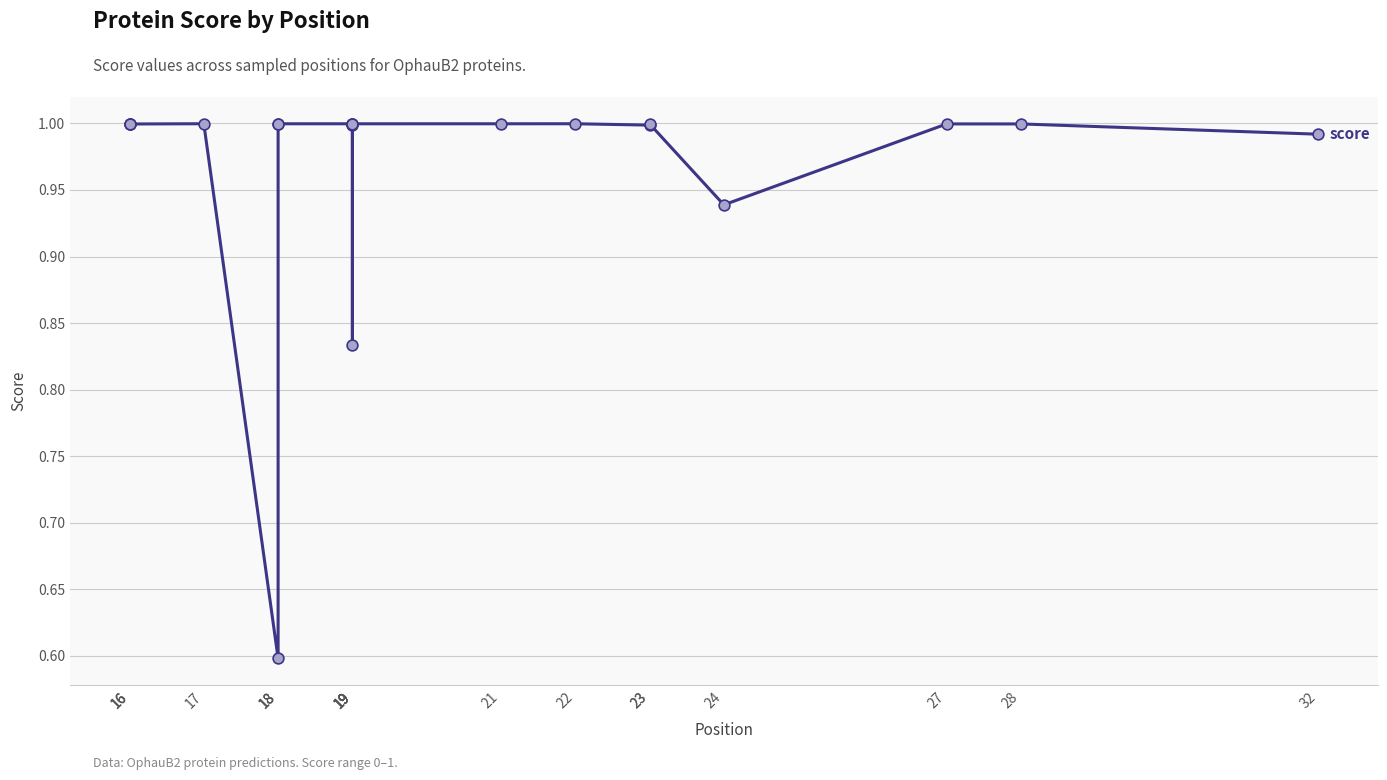

Which has a higher value, 21 or 32?

21